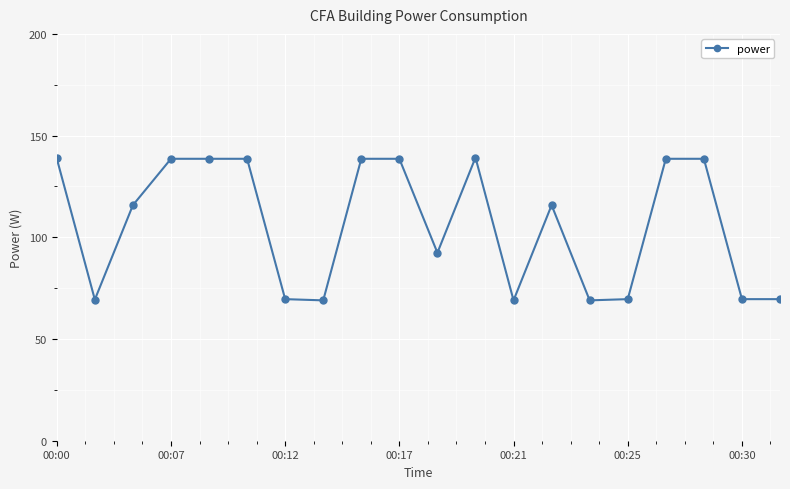

What is the minimum value shown in the chart?

69.0